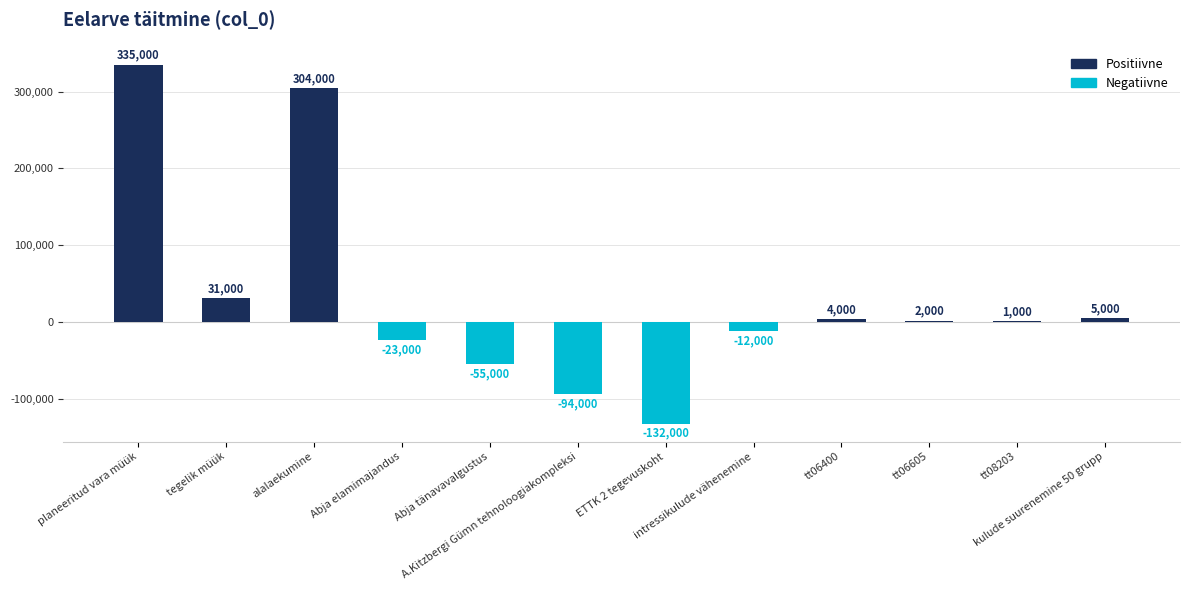

What is the sum of all values?

366000